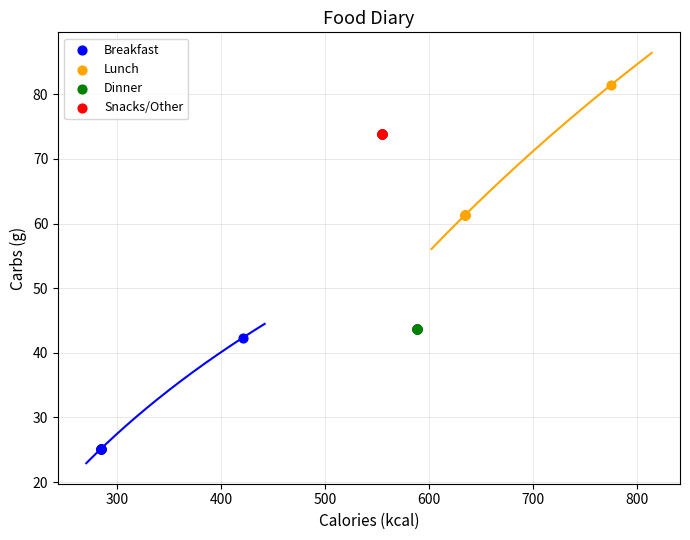

Which series contains the highest Y value?

Lunch